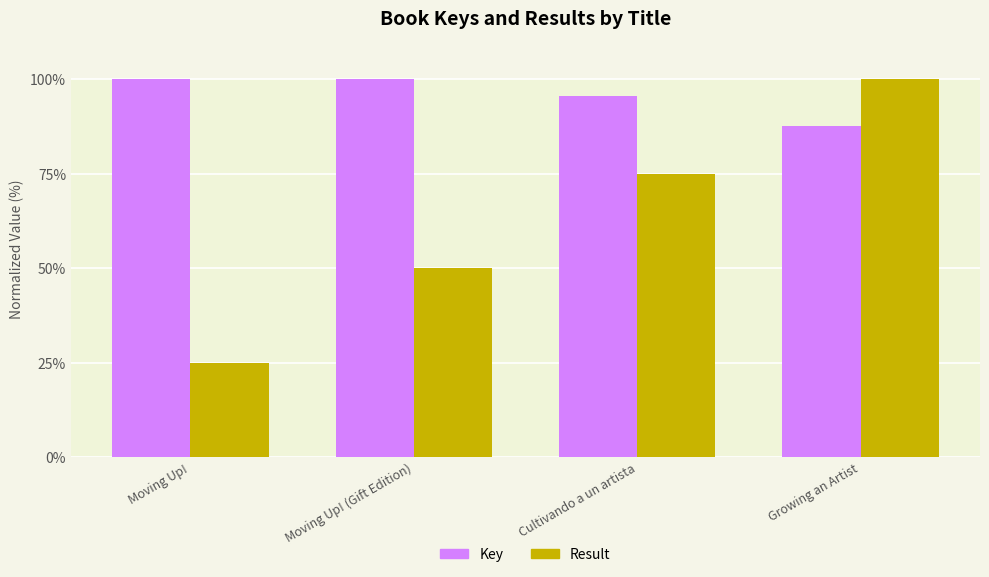

Reading left to right, extract all data points from this chart.

Key: Moving Up!=100.0	Moving Up! (Gift Edition)=100.0	Cultivando a un artista=95.6	Growing an Artist=87.6
Result: Moving Up!=25.0	Moving Up! (Gift Edition)=50.0	Cultivando a un artista=75.0	Growing an Artist=100.0